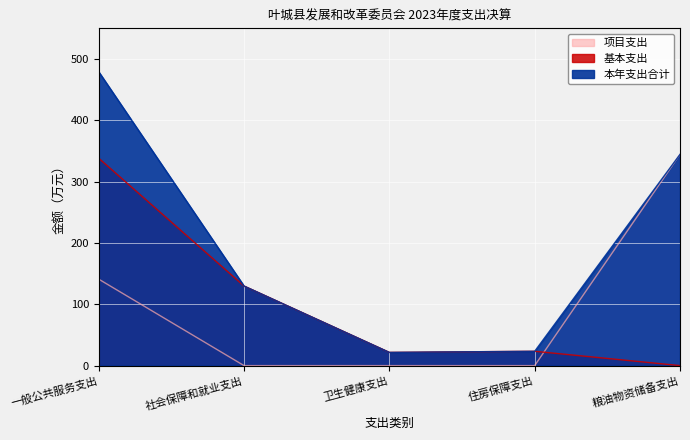

Which series has the largest range (max minus min)?

本年支出合计